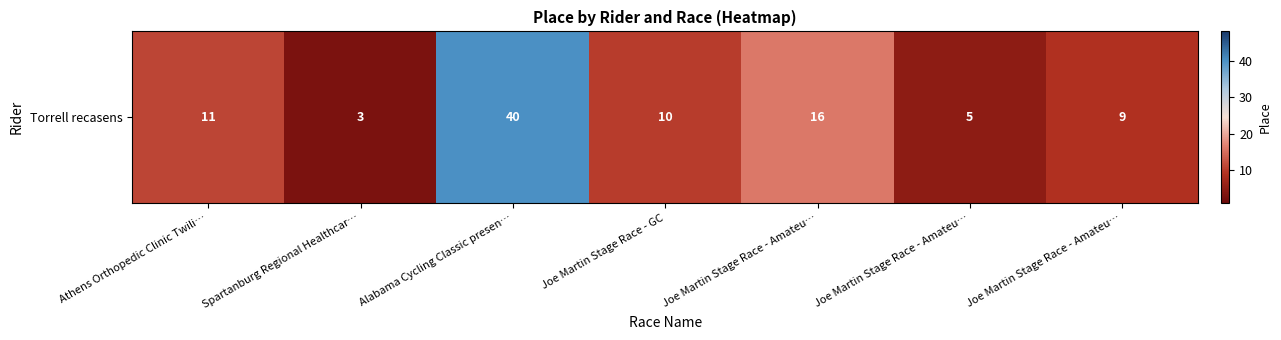

Where is the data nearest to the value 21?

Joe Martin Stage Race - Amateu…